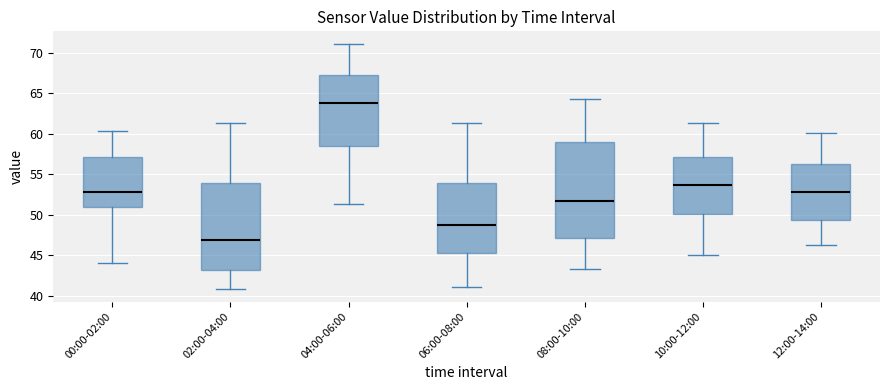

Comparing the boxes themselves (not the whiskers), which one is the tallest?

08:00-10:00